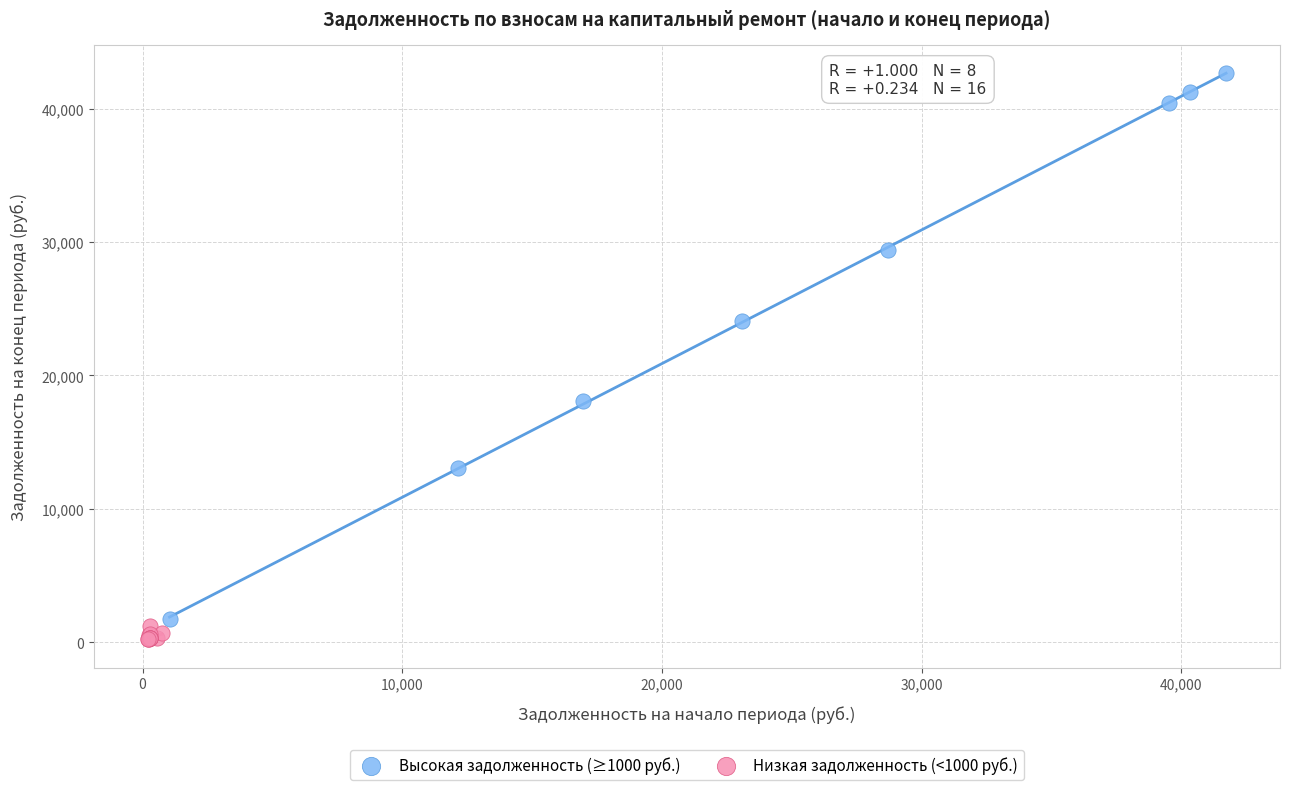

Which series reaches the minimum Y coordinate?

Низкая задолженность (<1000 руб.)